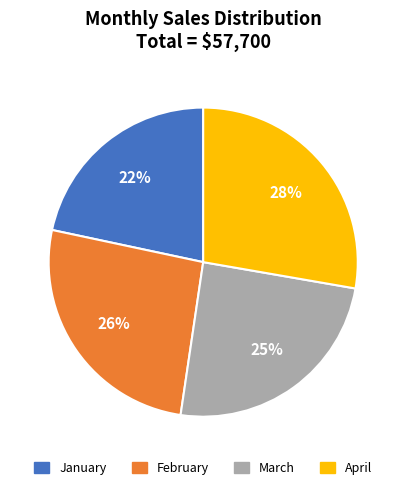

To the nearest percent, what is the average slice percentage?

25%